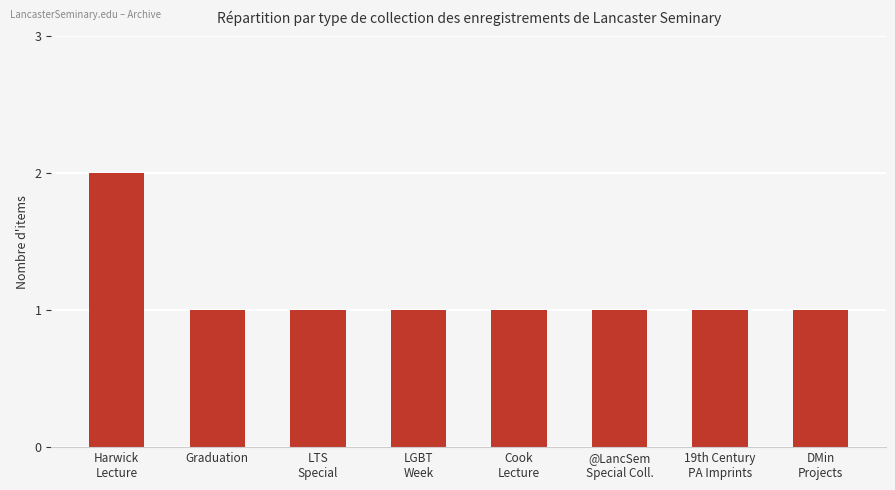

What is the value of the 8th bar from the left?

1